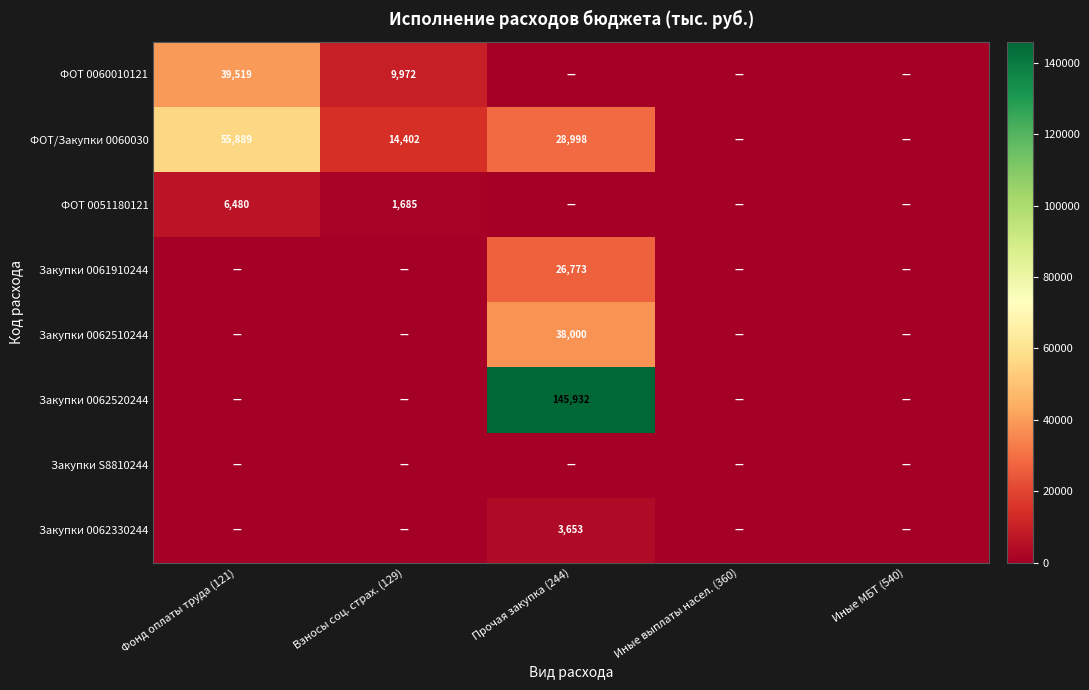

At which category does the chart reach its peak across all series?

Прочая закупка (244)